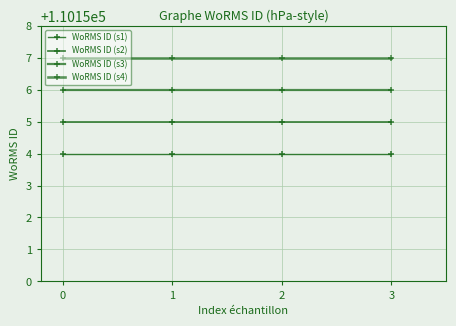

Which series has the largest total across all categories?

WoRMS ID (s4)